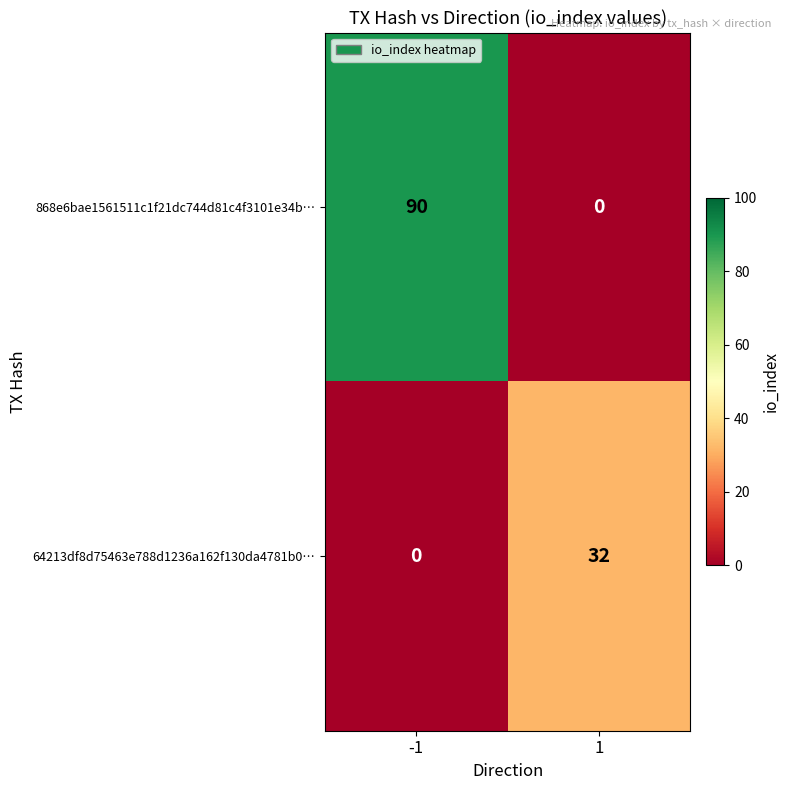

What is the difference between the highest and lowest values at 1?

32